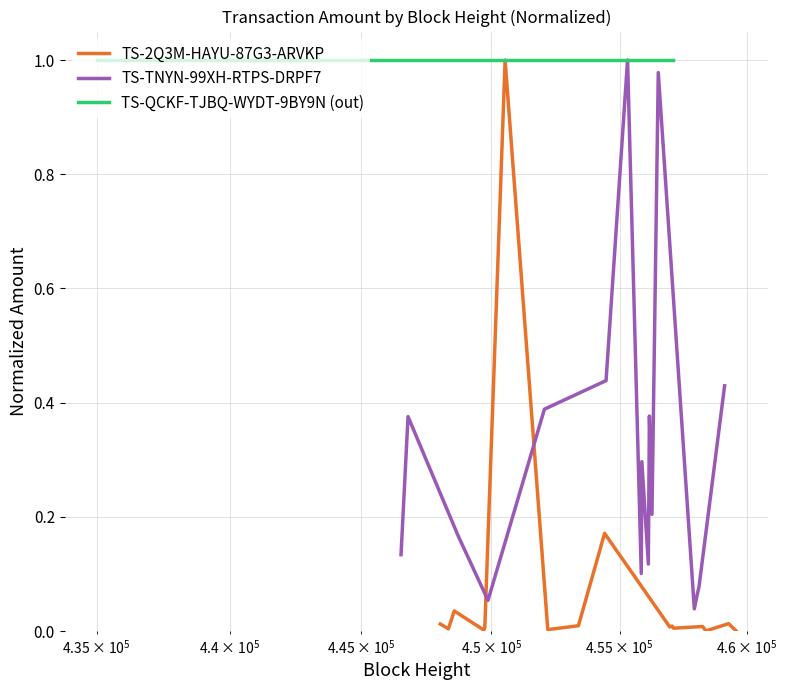

At how many categories does at least one series exceed 0?

17